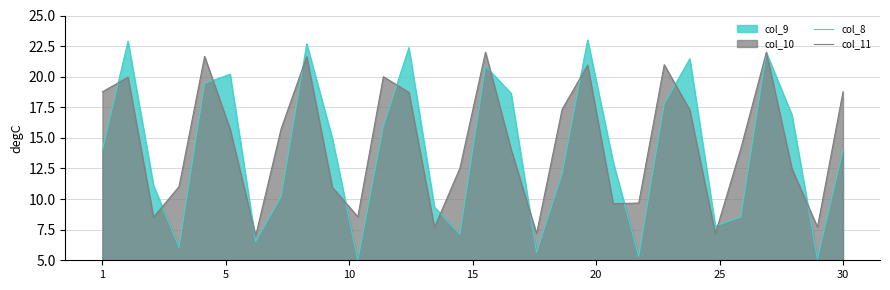

What is the smallest value displayed?

5.0